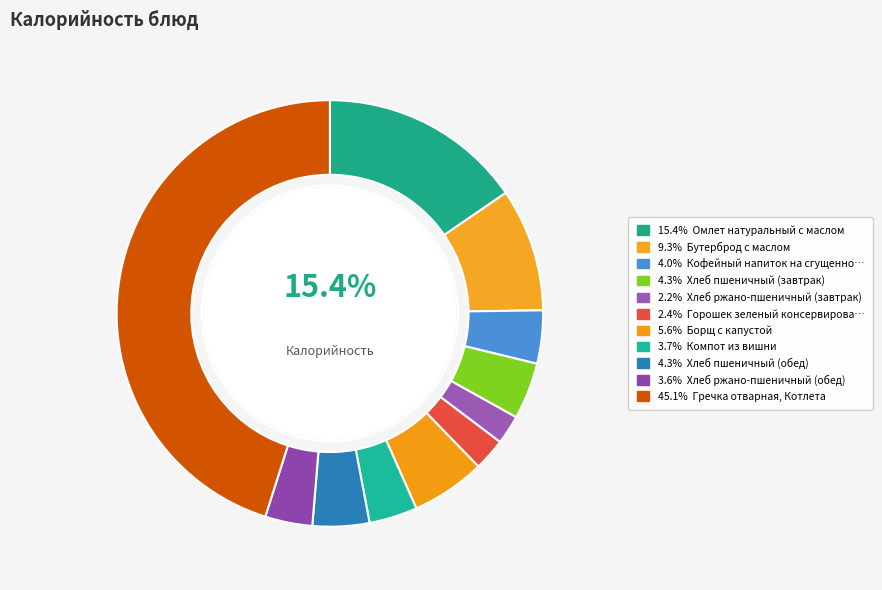

Rank the categories by value from lowest to highest.

Хлеб ржано-пшеничный (завтрак), Горошек зеленый консервированный, Хлеб ржано-пшеничный (обед), Компот из вишни, Кофейный напиток на сгущенном молоке, Хлеб пшеничный (завтрак), Хлеб пшеничный (обед), Борщ с капустой, Бутерброд с маслом, Омлет натуральный с маслом, Гречка отварная, Котлета